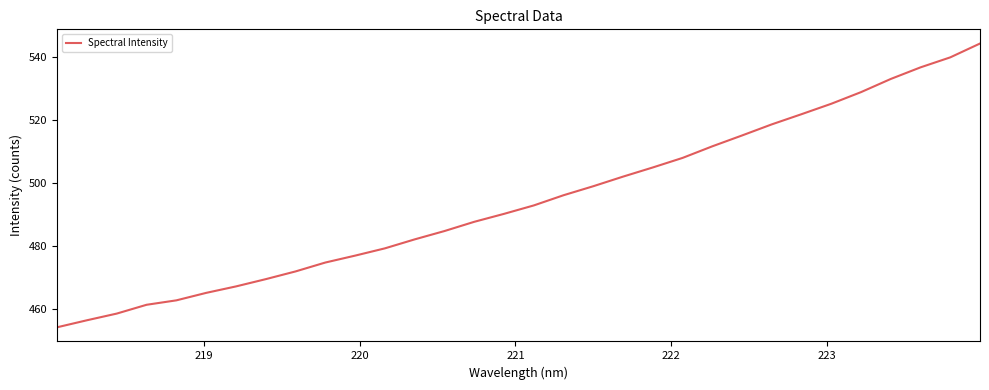

What is the sum of all values?

15822.5